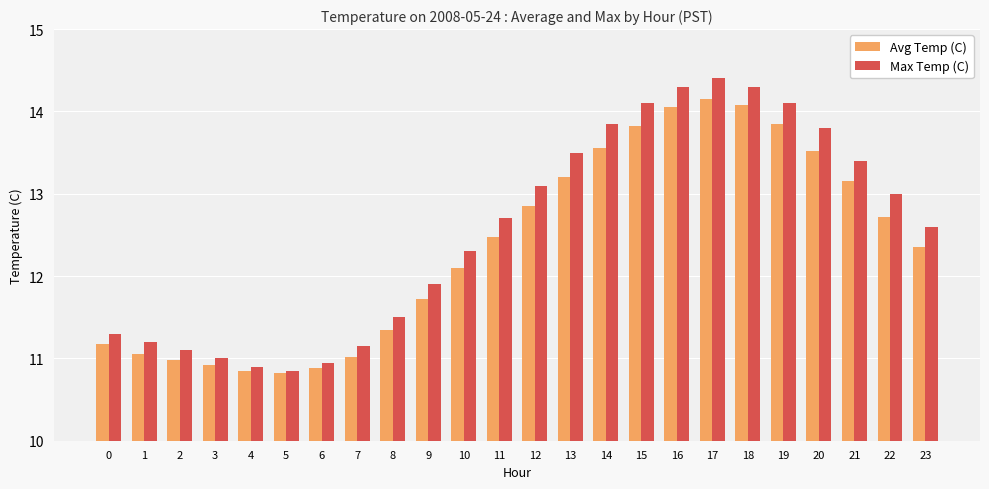

What are all the series names shown in the legend?

Avg Temp (C), Max Temp (C)